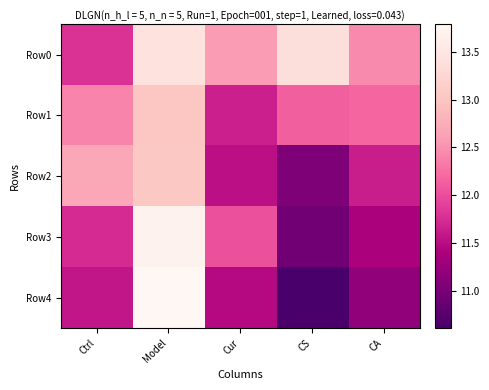

List the series in order of their peak value, highest first.

Row4, Row3, Row0, Row2, Row1